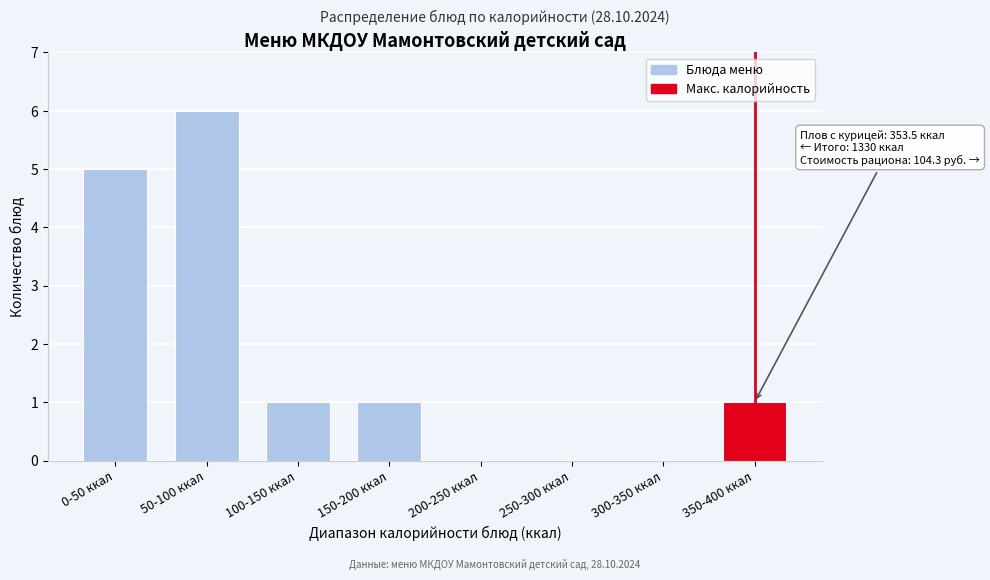

Reading left to right, extract all data points from this chart.

0-50 ккал=5	50-100 ккал=6	100-150 ккал=1	150-200 ккал=1	200-250 ккал=0	250-300 ккал=0	300-350 ккал=0	350-400 ккал=1